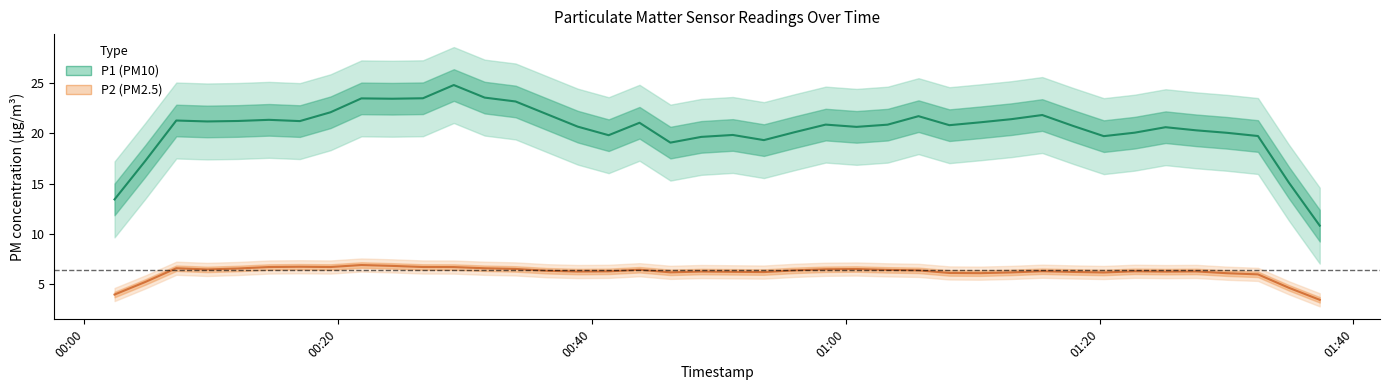

True or false: P2 and P1 cross at least once.

False